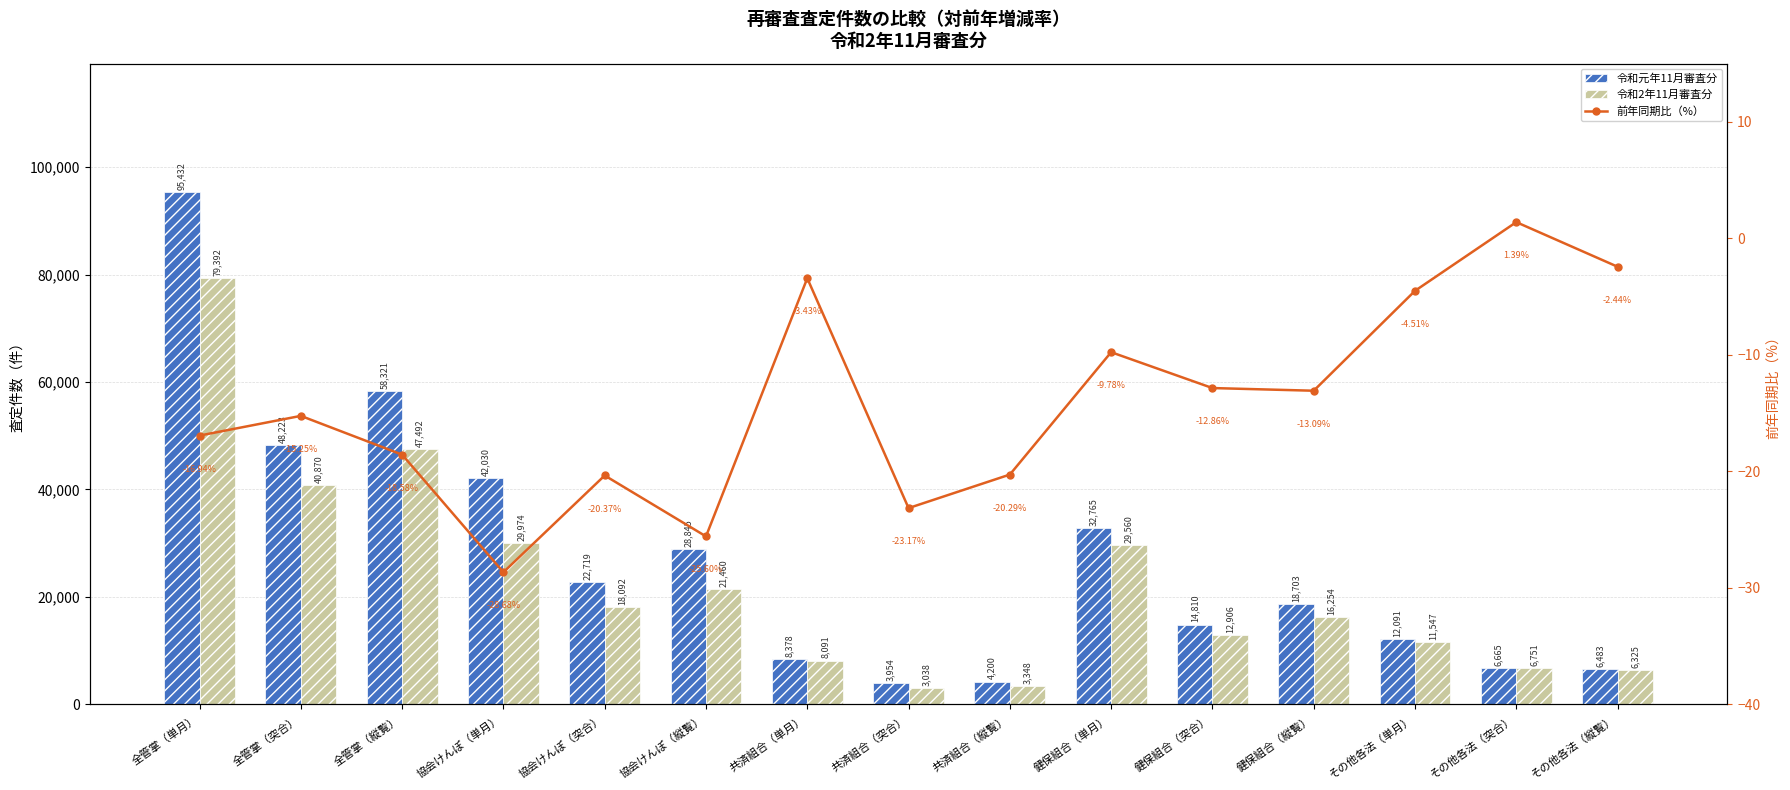

Which series has the largest total across all categories?

令和元年11月審査分